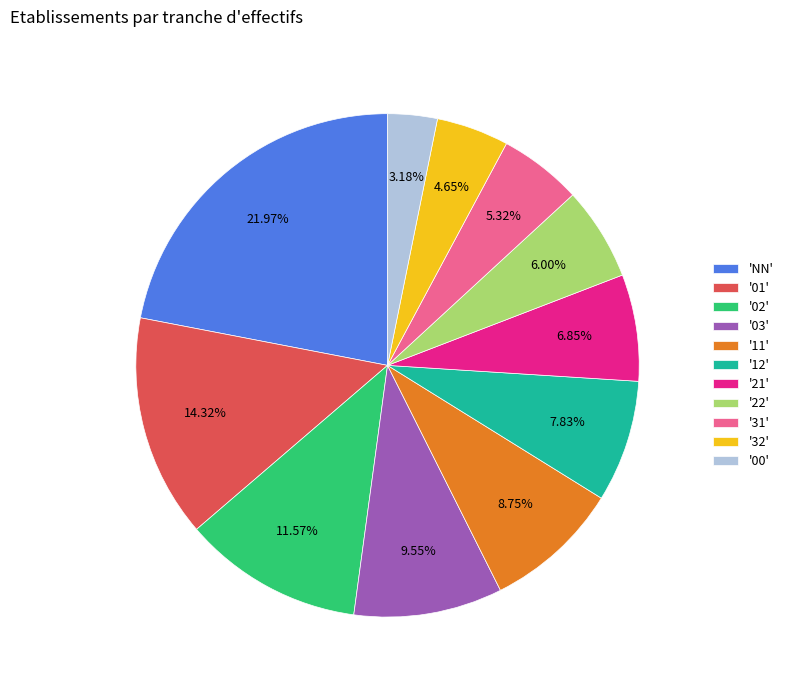

Is there any slice that represents more than half of the pie?

No